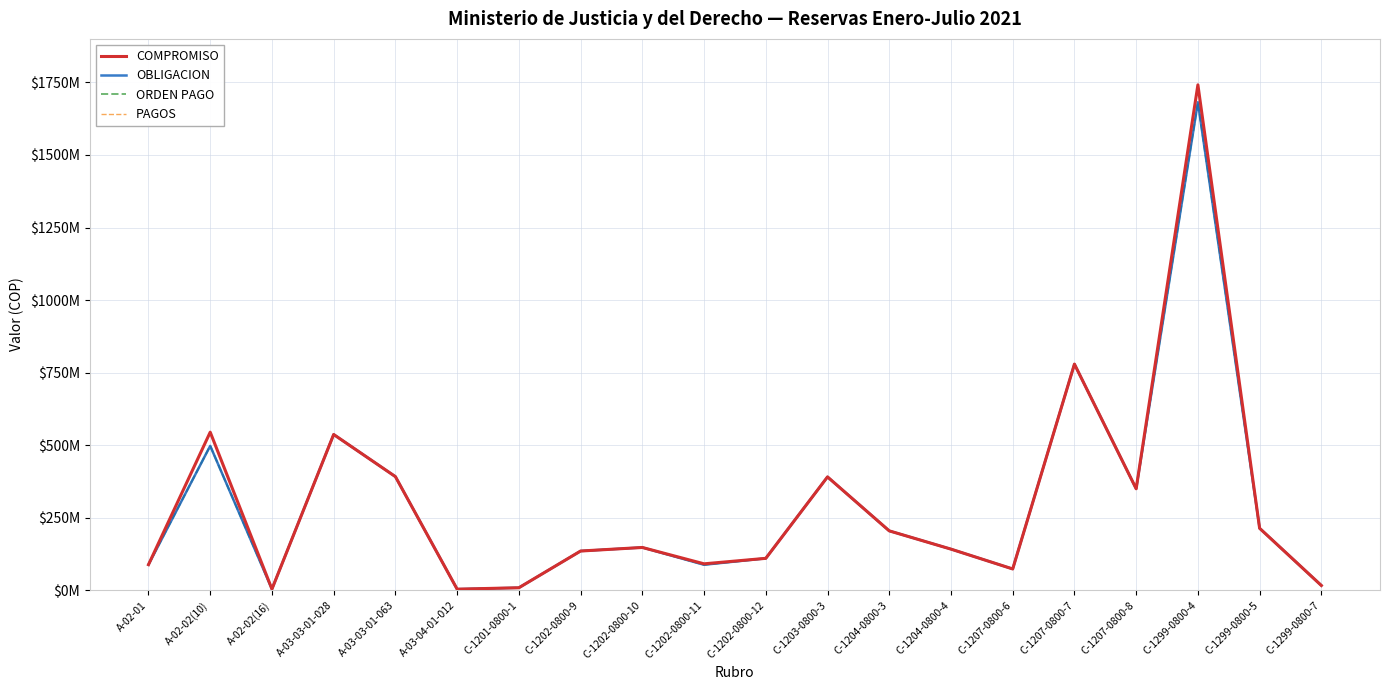

Reading left to right, transcribe all the data shown in this chart.

COMPROMISO: A-02-01=88298413.0	A-02-02(10)=544807820.5	A-02-02(16)=4125000.0	A-03-03-01-028=536803576.0	A-03-03-01-063=391616679.0	A-03-04-01-012=3780622.0	C-1201-0800-1=8670000.0	C-1202-0800-9=135200214.0	C-1202-0800-10=147476414.0	C-1202-0800-11=91135997.8	C-1202-0800-12=110030454.0	C-1203-0800-3=390645393.6	C-1204-0800-3=204701587.0	C-1204-0800-4=141772000.0	C-1207-0800-6=73434500.0	C-1207-0800-7=779283262.0	C-1207-0800-8=349729300.0	C-1299-0800-4=1741675672.0	C-1299-0800-5=213594404.0	C-1299-0800-7=16464000.0
OBLIGACION: A-02-01=88298413.0	A-02-02(10)=497561327.5	A-02-02(16)=4125000.0	A-03-03-01-028=536803576.0	A-03-03-01-063=391616679.0	A-03-04-01-012=3780622.0	C-1201-0800-1=8670000.0	C-1202-0800-9=135200214.0	C-1202-0800-10=147476414.0	C-1202-0800-11=87885997.8	C-1202-0800-12=110030454.0	C-1203-0800-3=390645393.6	C-1204-0800-3=204701587.0	C-1204-0800-4=141772000.0	C-1207-0800-6=73434500.0	C-1207-0800-7=779283261.0	C-1207-0800-8=349729300.0	C-1299-0800-4=1681745063.3	C-1299-0800-5=213594404.0	C-1299-0800-7=16464000.0
ORDEN PAGO: A-02-01=88298413.0	A-02-02(10)=497561327.5	A-02-02(16)=4125000.0	A-03-03-01-028=536803576.0	A-03-03-01-063=391616679.0	A-03-04-01-012=3780622.0	C-1201-0800-1=8670000.0	C-1202-0800-9=135200214.0	C-1202-0800-10=147476414.0	C-1202-0800-11=87885997.8	C-1202-0800-12=110030454.0	C-1203-0800-3=390645393.6	C-1204-0800-3=204701587.0	C-1204-0800-4=141772000.0	C-1207-0800-6=73434500.0	C-1207-0800-7=779283261.0	C-1207-0800-8=349729300.0	C-1299-0800-4=1681745063.3	C-1299-0800-5=213594404.0	C-1299-0800-7=16464000.0
PAGOS: A-02-01=88298413.0	A-02-02(10)=497561327.5	A-02-02(16)=4125000.0	A-03-03-01-028=536803576.0	A-03-03-01-063=391616679.0	A-03-04-01-012=3780622.0	C-1201-0800-1=8670000.0	C-1202-0800-9=135200214.0	C-1202-0800-10=147476414.0	C-1202-0800-11=87885997.8	C-1202-0800-12=110030454.0	C-1203-0800-3=390645393.6	C-1204-0800-3=204701587.0	C-1204-0800-4=141772000.0	C-1207-0800-6=73434500.0	C-1207-0800-7=779283261.0	C-1207-0800-8=349729300.0	C-1299-0800-4=1681745063.3	C-1299-0800-5=213594404.0	C-1299-0800-7=16464000.0